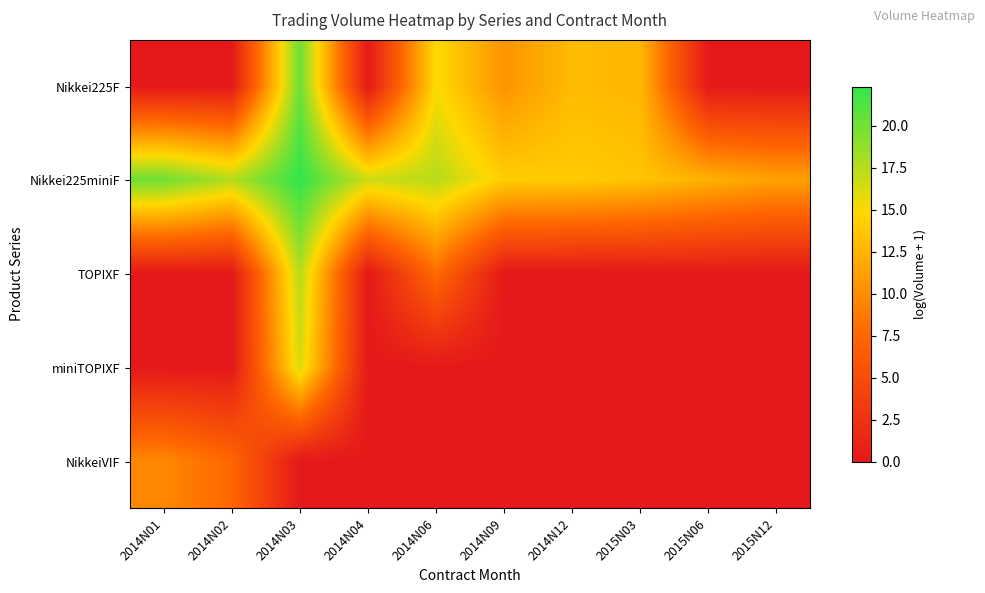

How many distinct data groups are displayed?

5